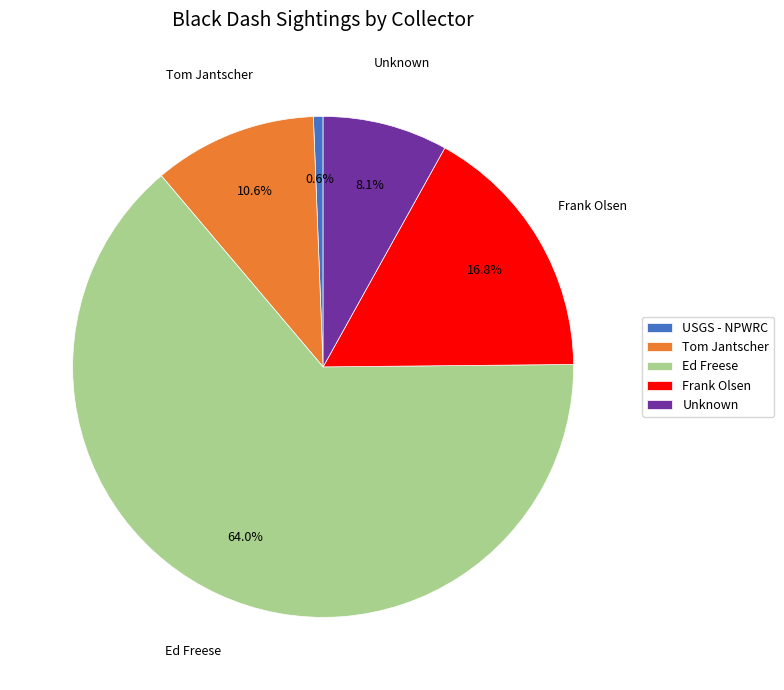

Which slice is the largest?

Ed Freese